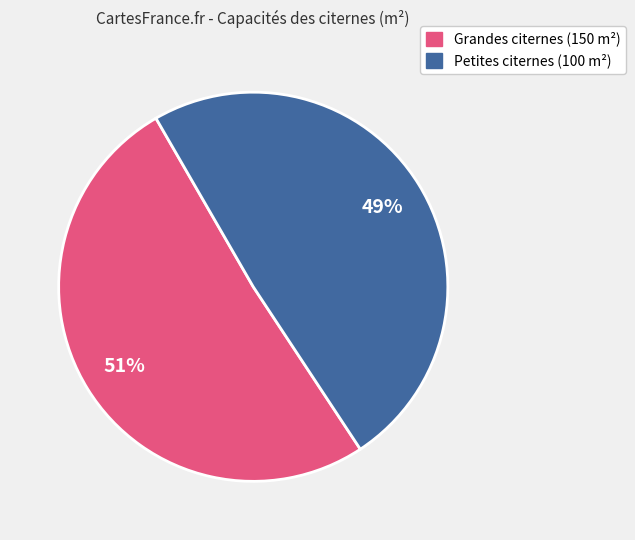

Is there a majority slice in this chart?

Yes